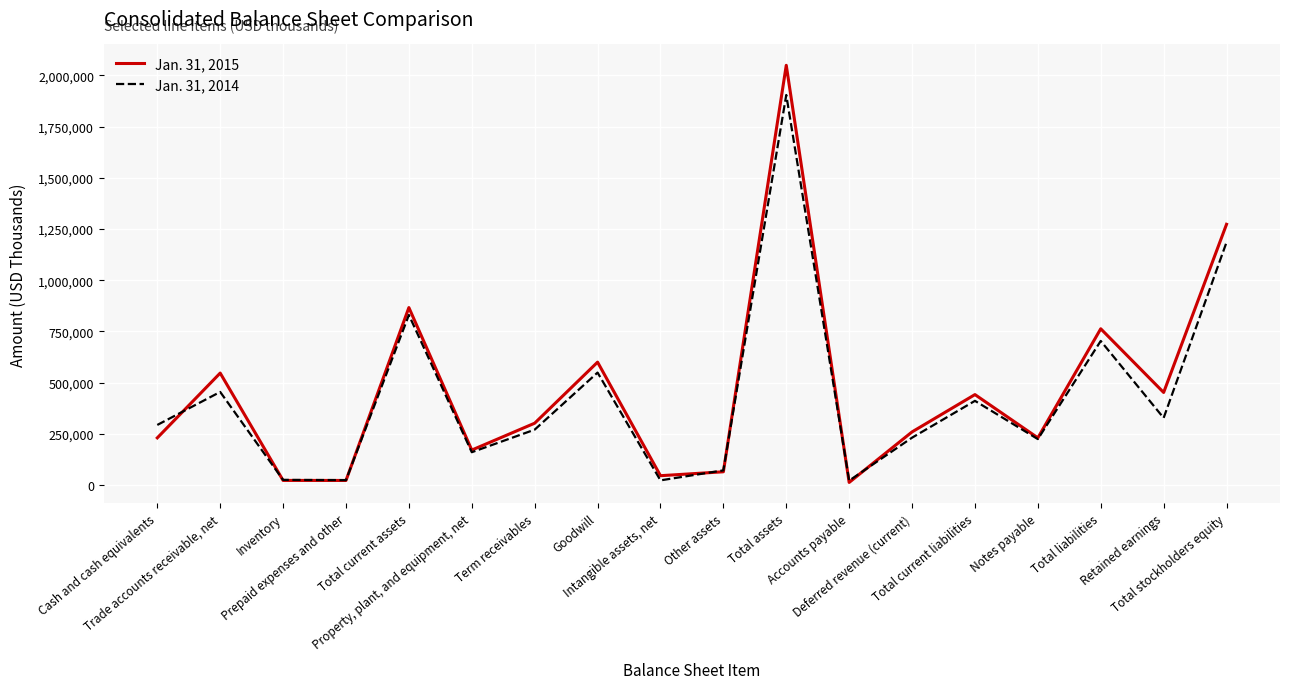

At how many categories does at least one series exceed 1071528?

2